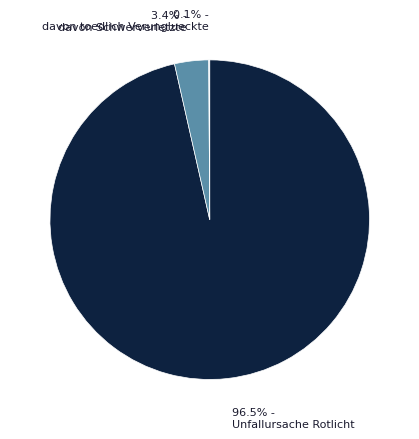

Does any single category account for the majority?

Yes